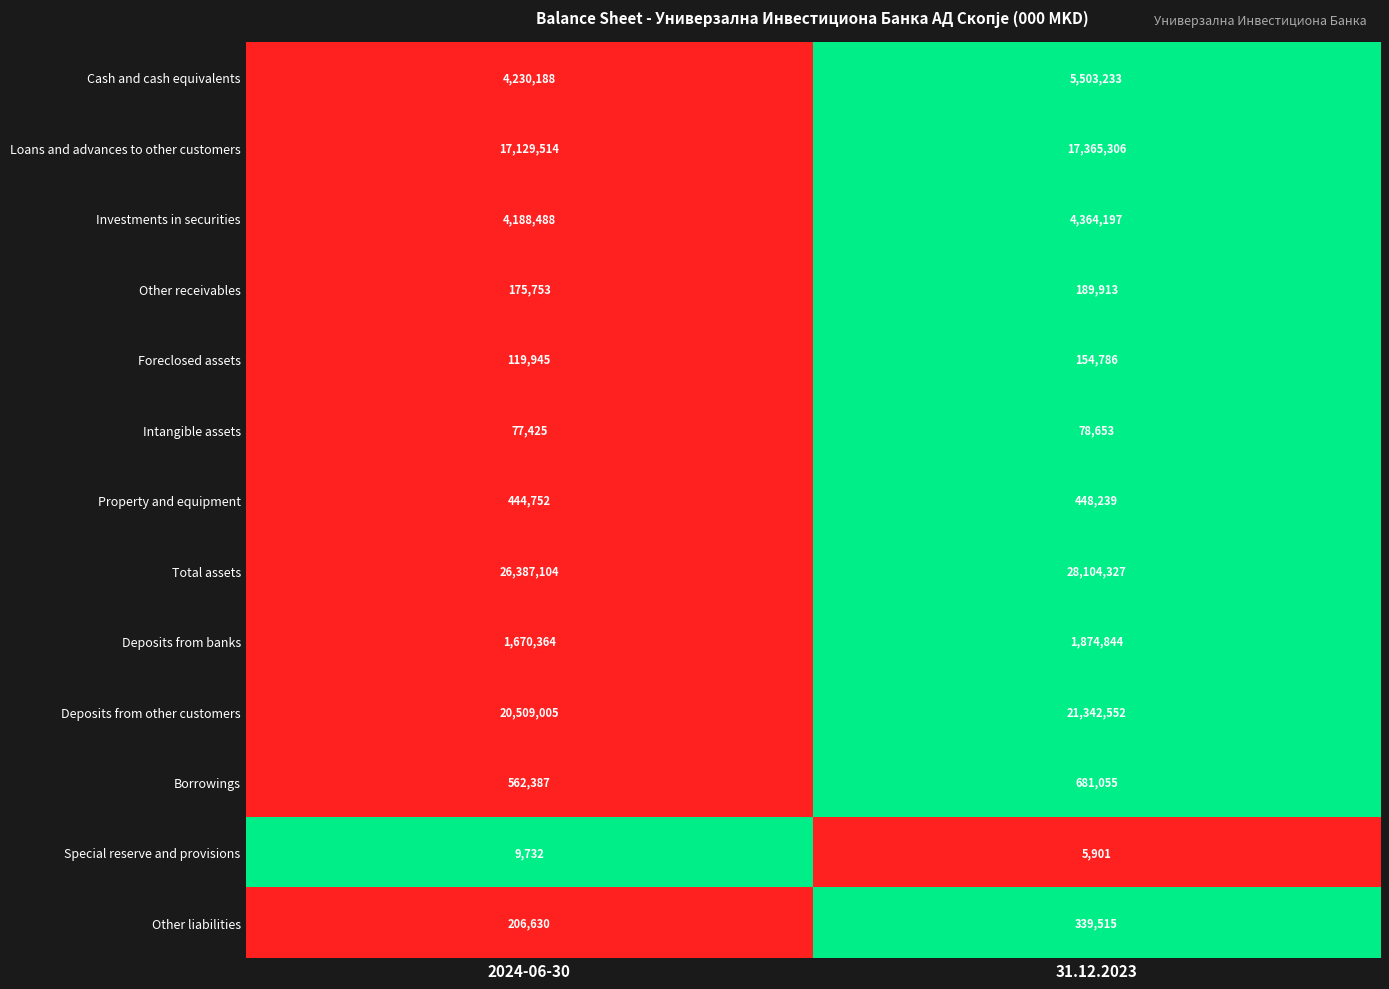

Rank the series at 31.12.2023 from lowest to highest value.

Special reserve and provisions, Intangible assets, Foreclosed assets, Other receivables, Other liabilities, Property and equipment, Borrowings, Deposits from banks, Investments in securities, Cash and cash equivalents, Loans and advances to other customers, Deposits from other customers, Total assets